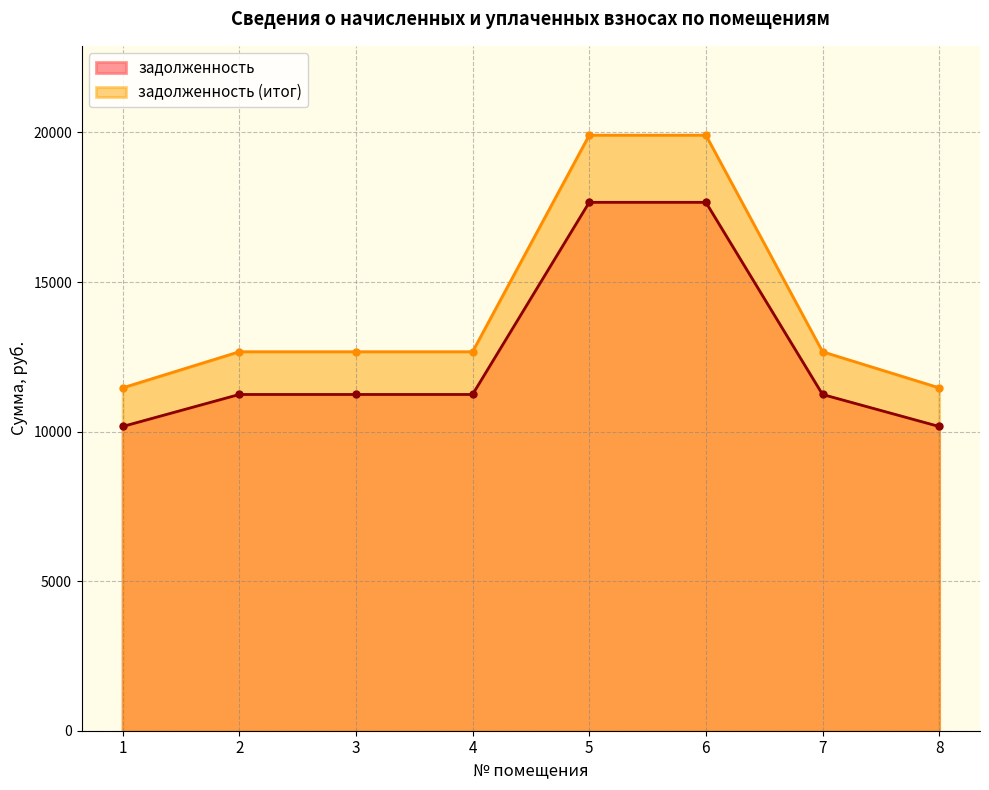

Does the chart display data point markers on the line(s)?

Yes